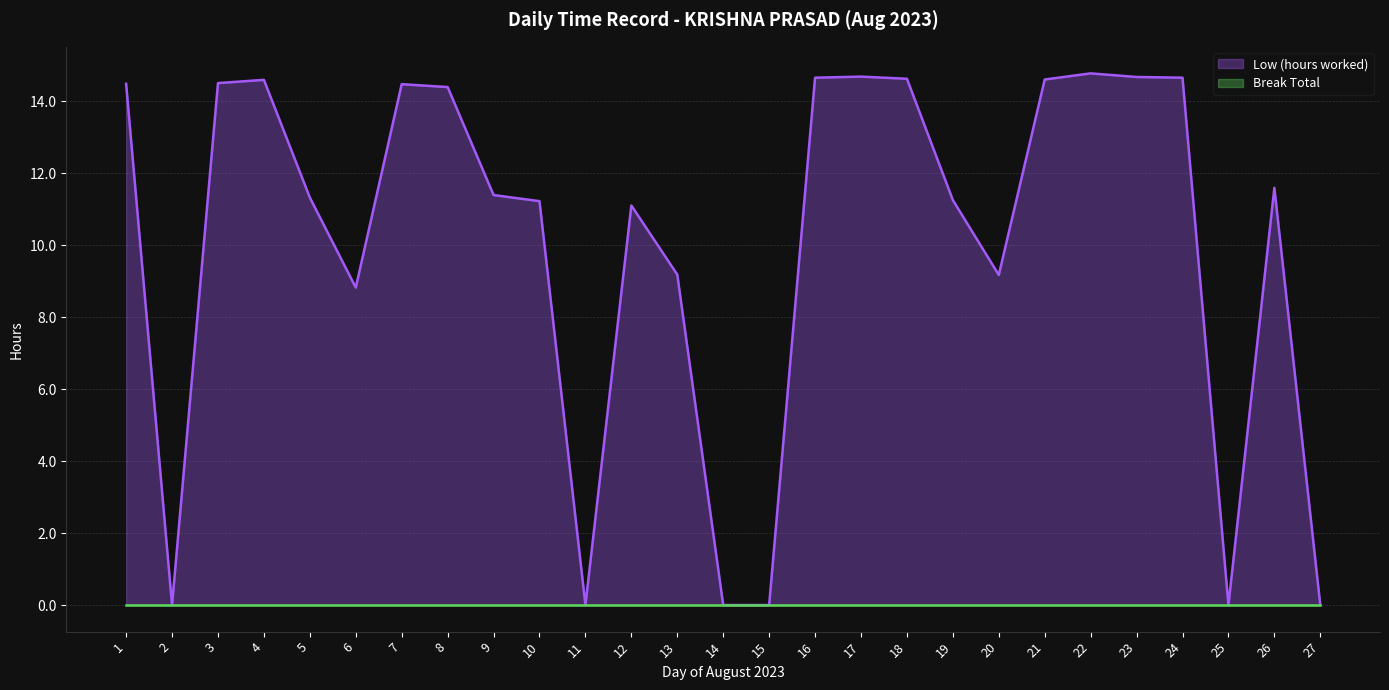

What is the sum of all values?

270.1